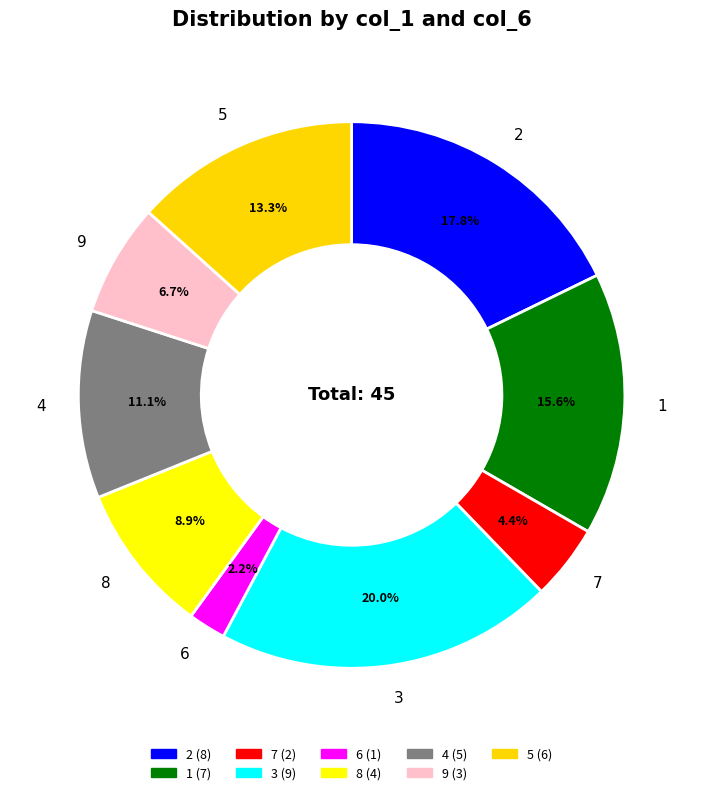

The 4 slice represents 16% of the pie. True or false?

False